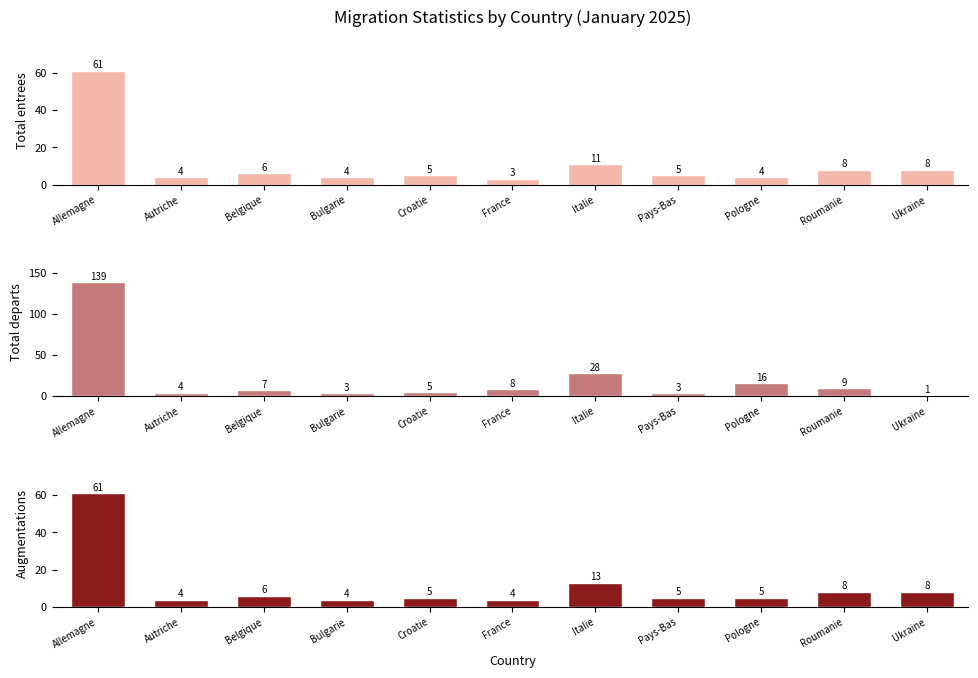

What is the label of the 6th bar from the right?

France